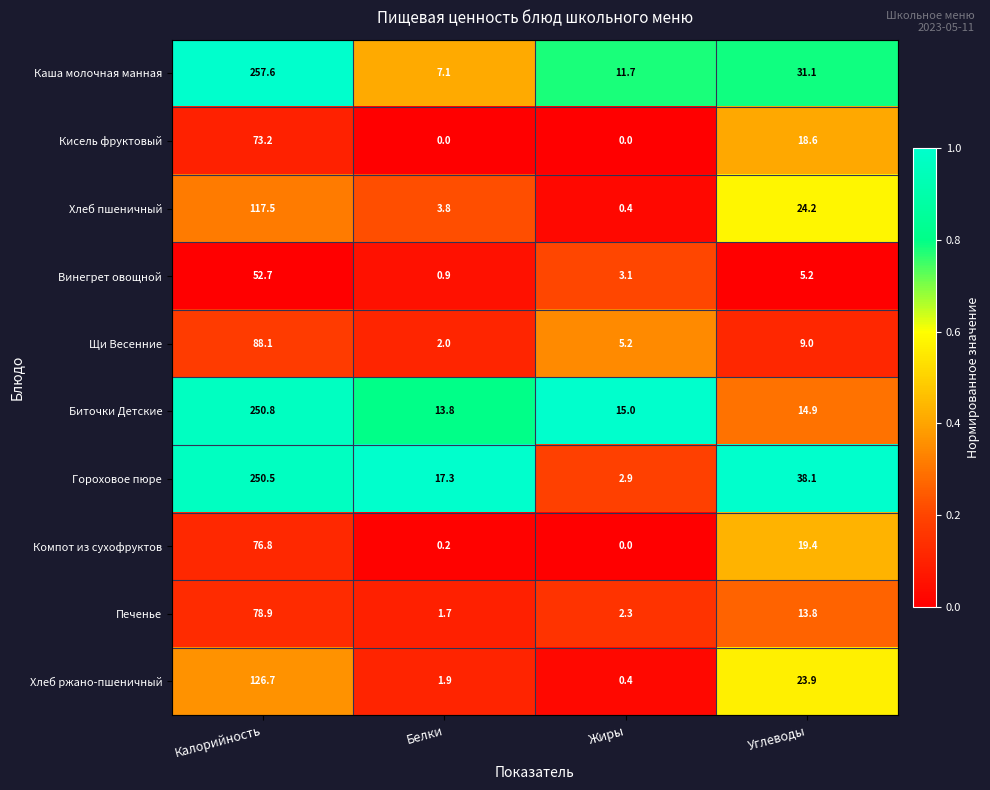

Which label corresponds to the largest value in the chart?

Калорийность